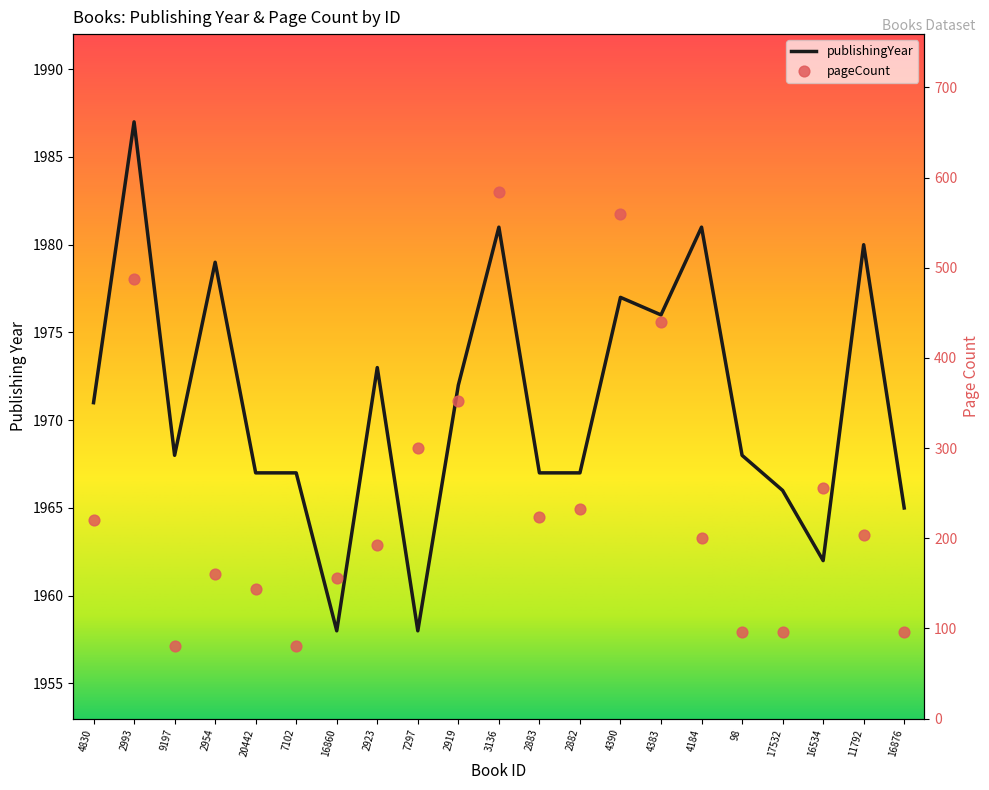

Which series has the widest spread of Y values?

pageCount